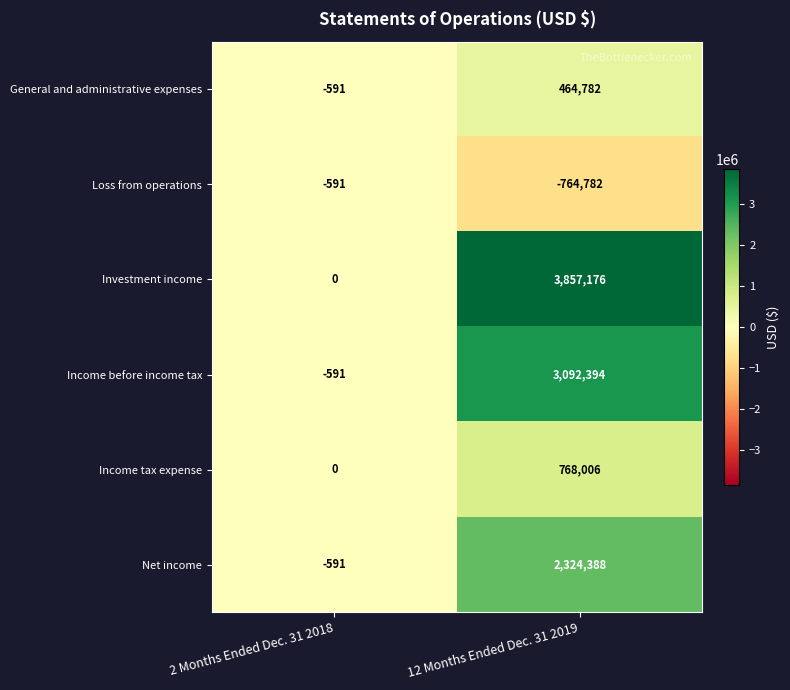

How many values in the Income before income tax series are below 3092394?

1